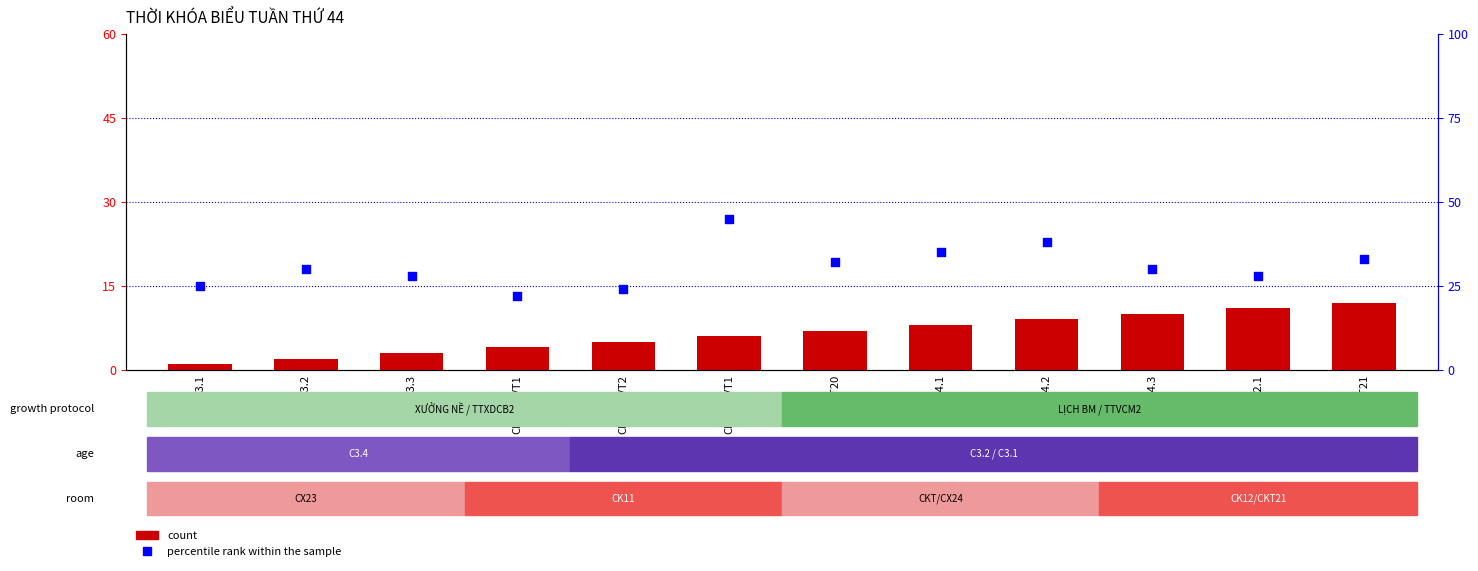

What is the total value across all series at CX24.3?

40